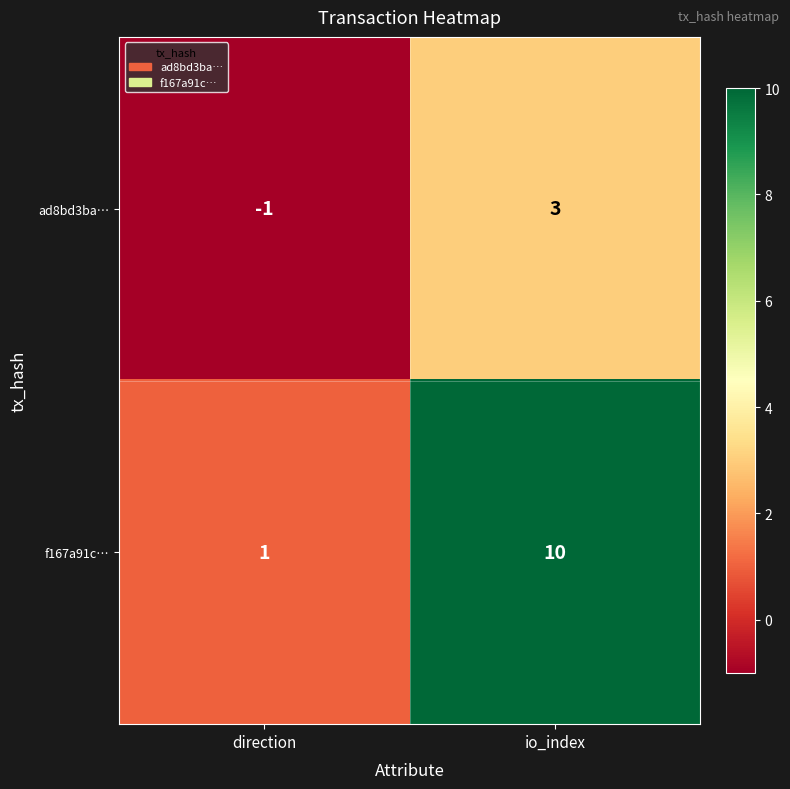

Is the value of ad8bd3ba… at direction greater than the value of f167a91c… at io_index?

No